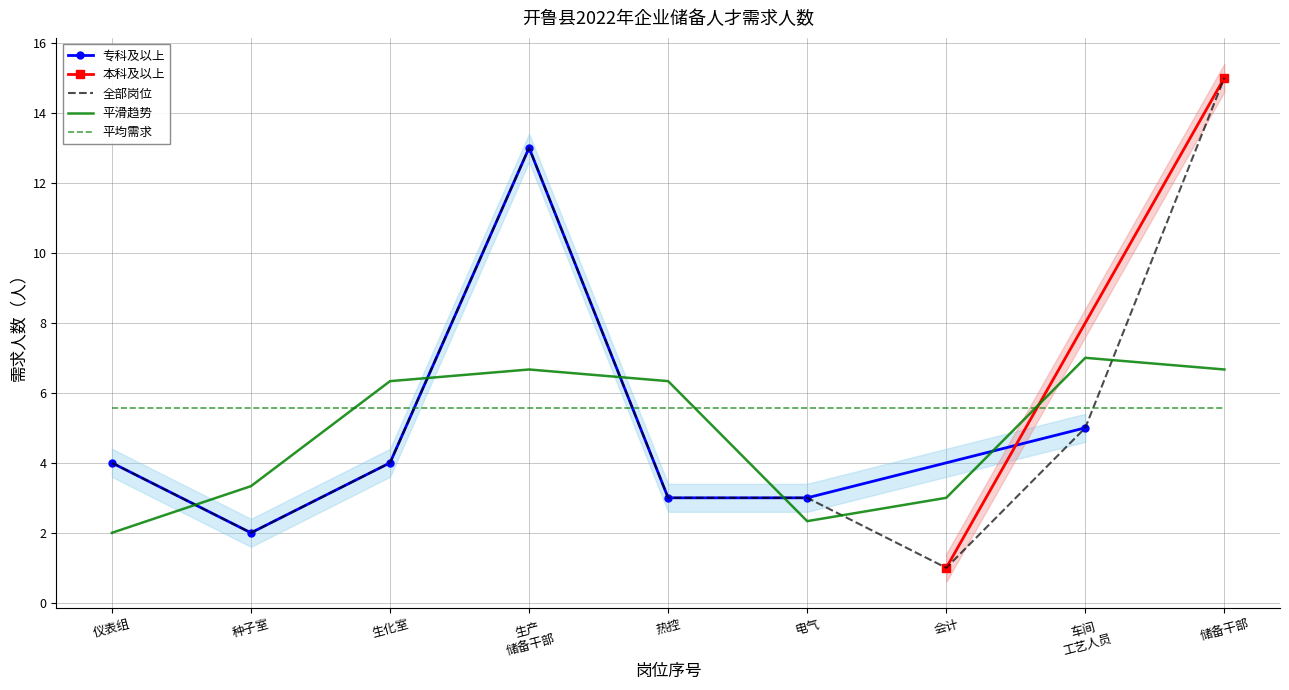

At which label does 专科及以上 reach its minimum?

种子室